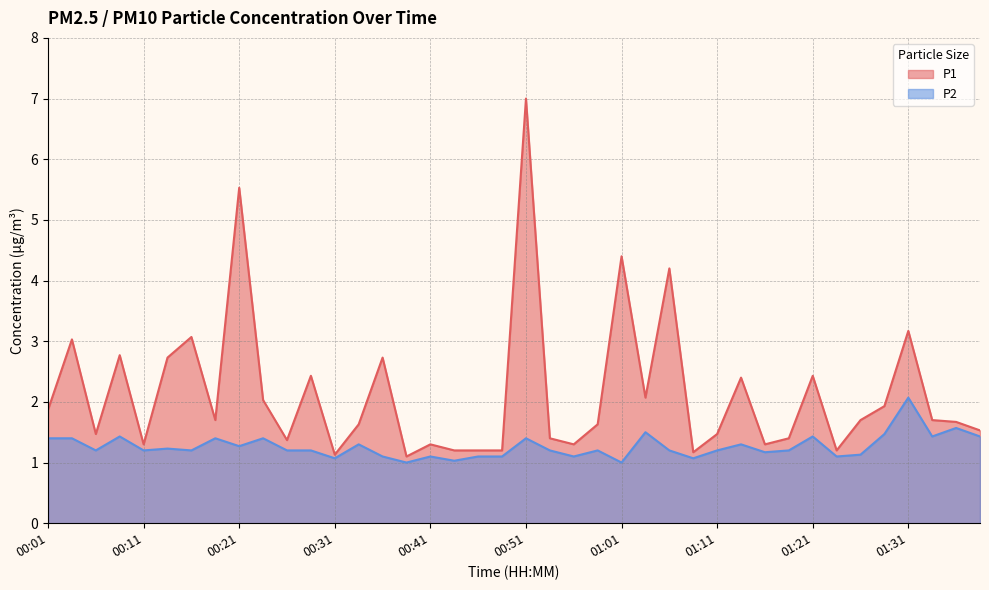

How many categories are shown in the chart?

40